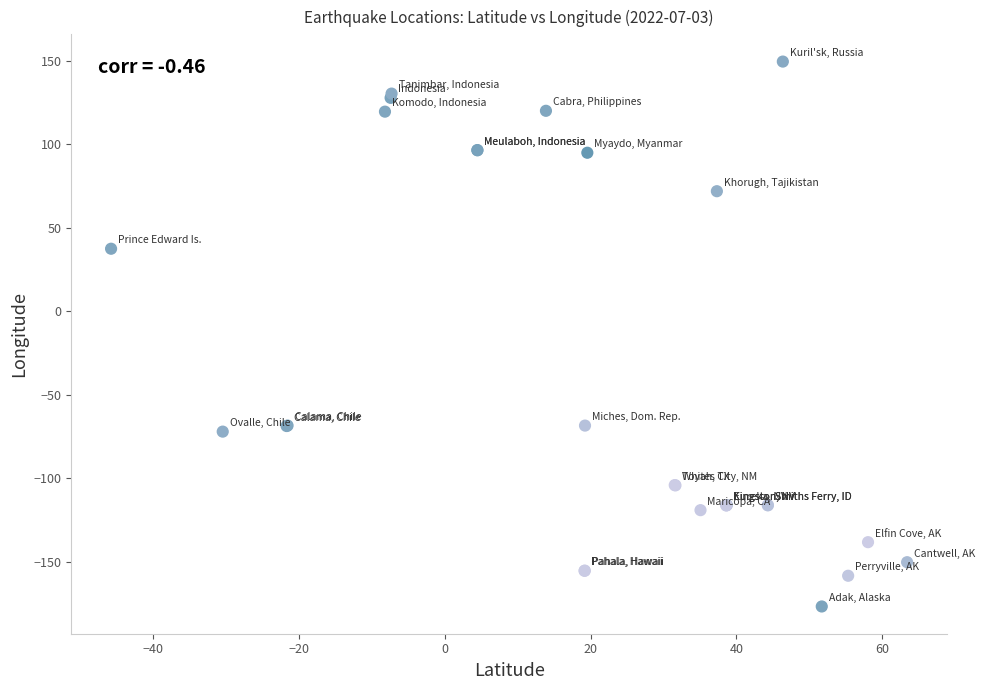

What Y value in the scatter plot is closest to -13?

37.4